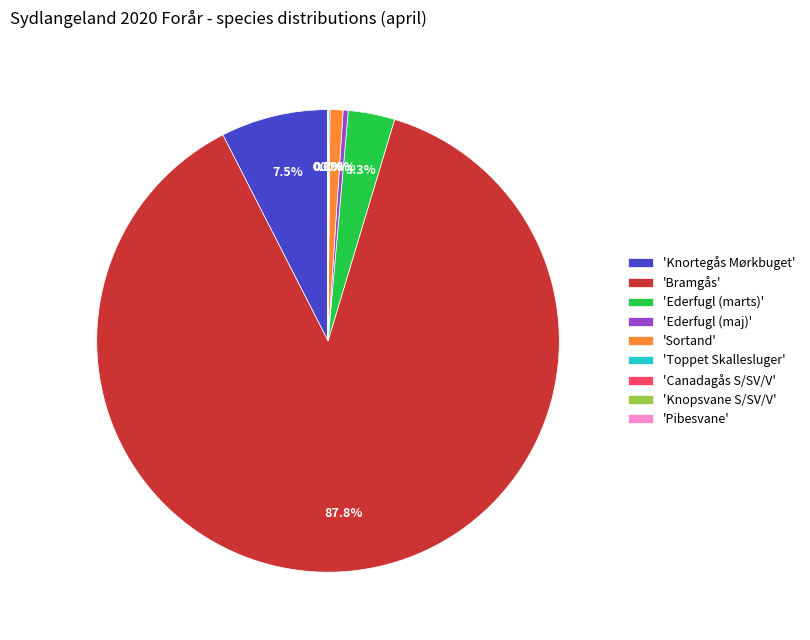

What is the largest slice in the pie chart?

'Bramgås'